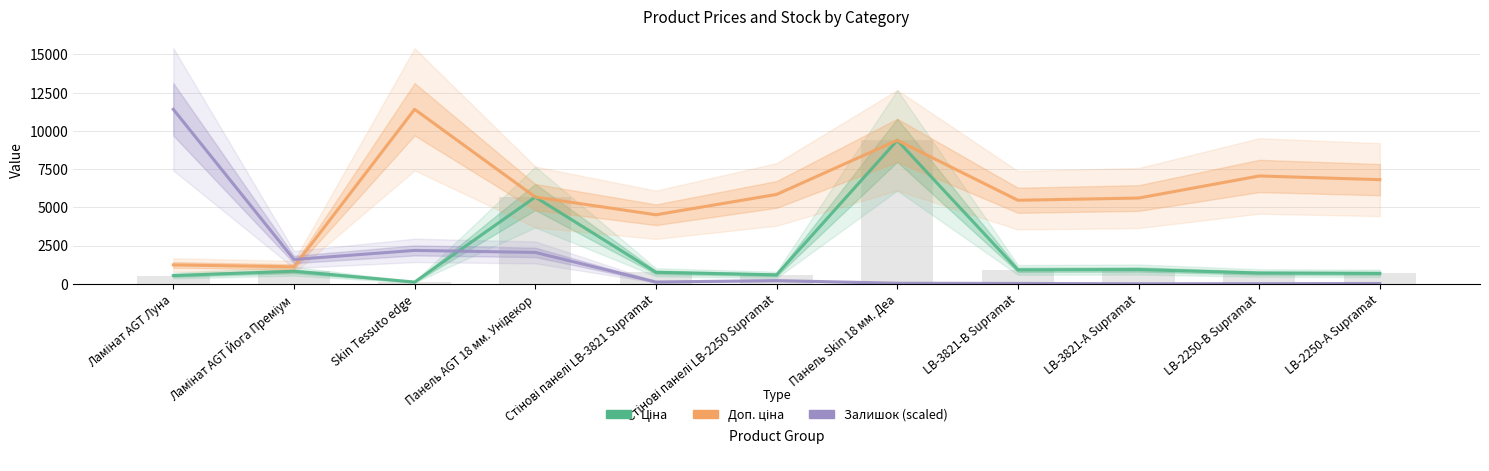

Reading right to left, list all the values displayed in this chart.

Ціна: 681.0	705.1	934.5	910.4	9384.0	584.4	752.2	5673.8	114.1	818.5	539.0
Доп. ціна: 6809.8	7051.3	5607.2	5462.3	9384.0	5843.9	4513.3	5673.8	11410.0	1109.2	1235.4
Залишок (scaled): 19.7	8.3	2.1	24.9	37.3	209.3	117.1	2051.9	2183.5	1589.7	11410.0